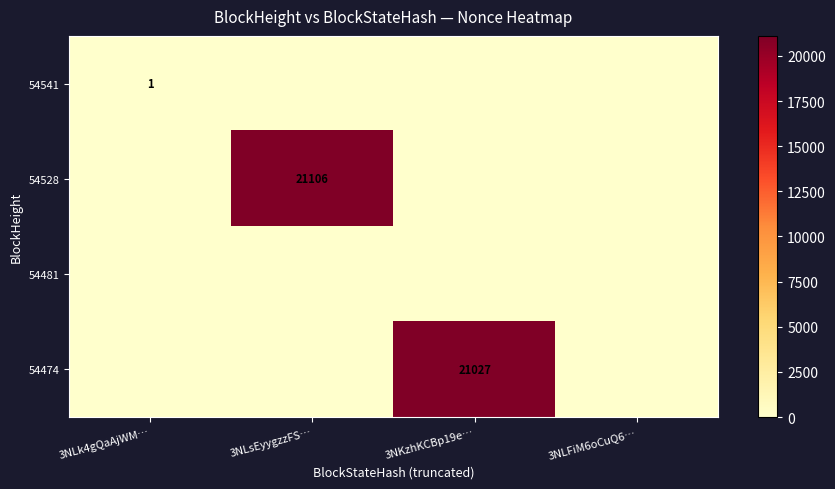

Is it true that 54528 equals 28872 at 3NLsEyygzzFS…?

False